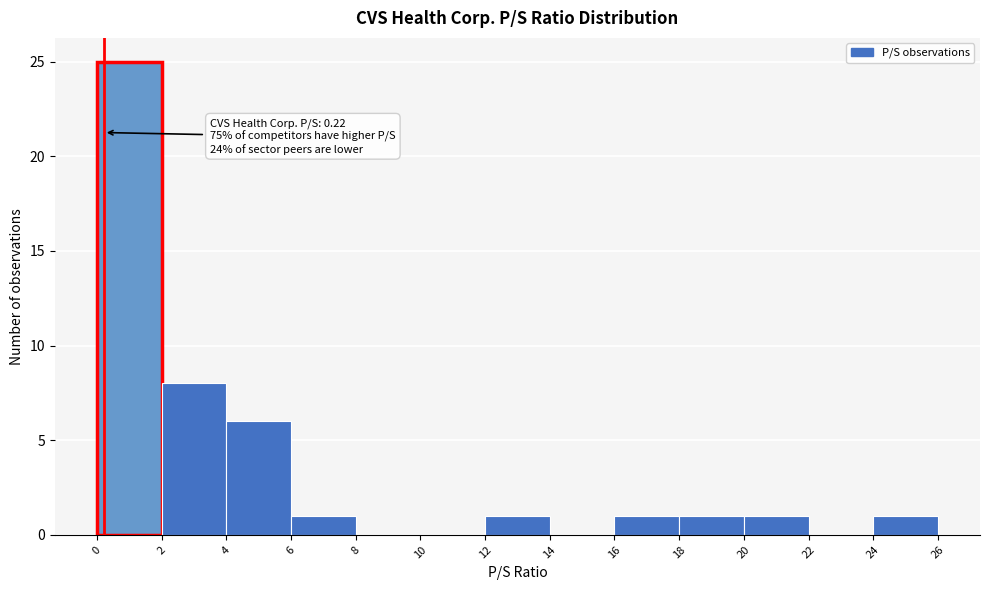

Over which range of the x-axis is the bar tallest?

0 to 2